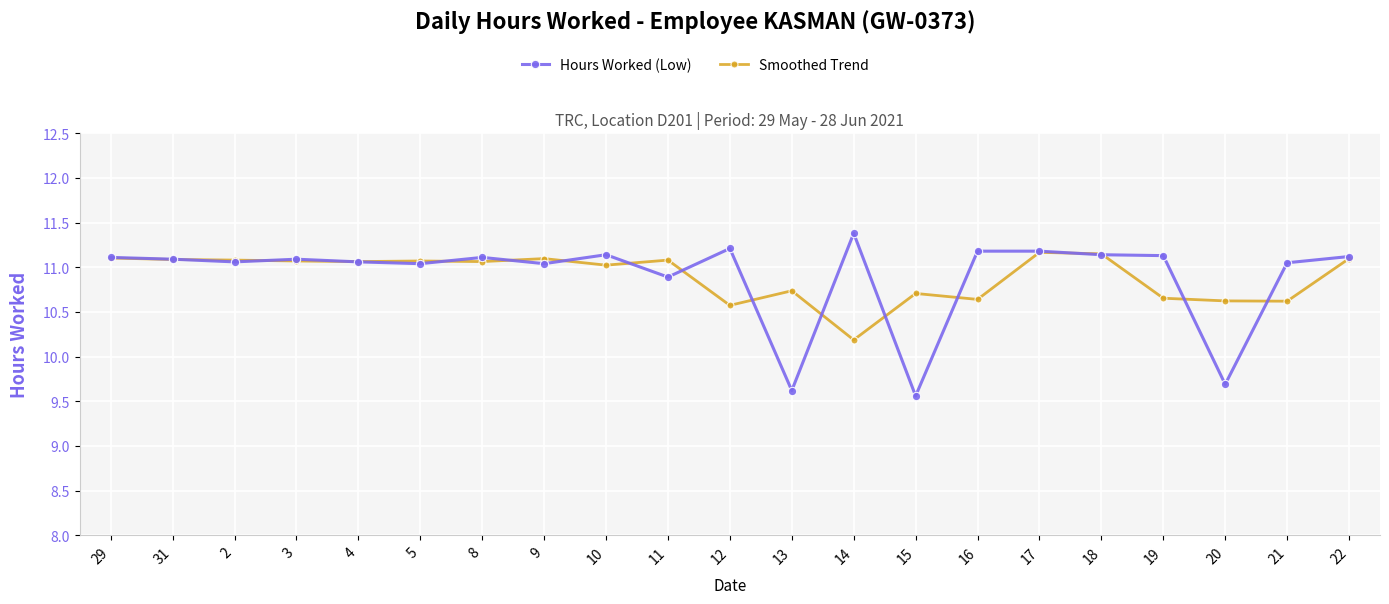

Where is Hours Worked (Low) nearest to the value 10?

20